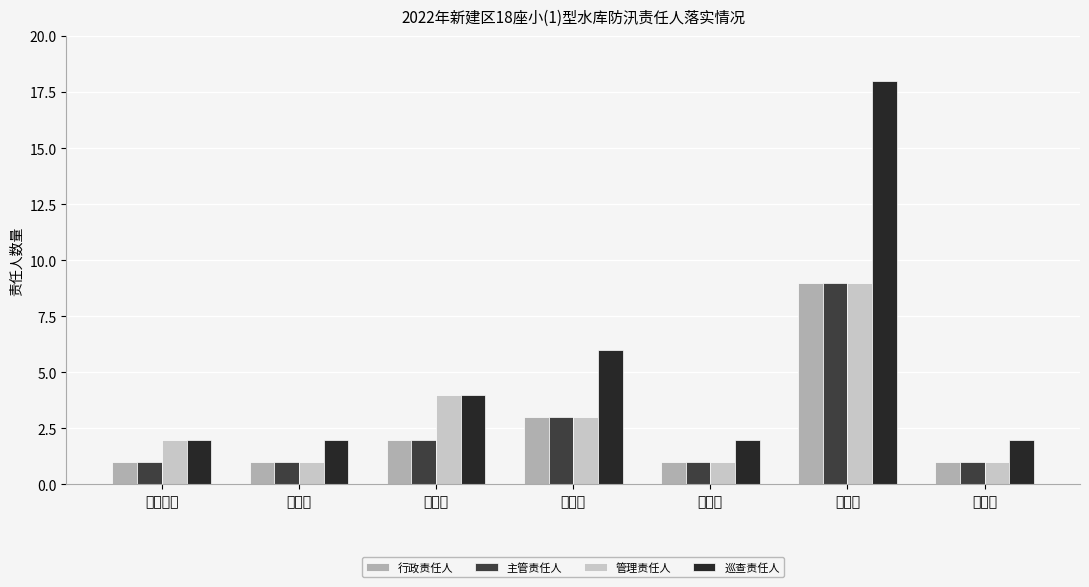

At which label is 行政责任人 closest to 5?

石岗镇